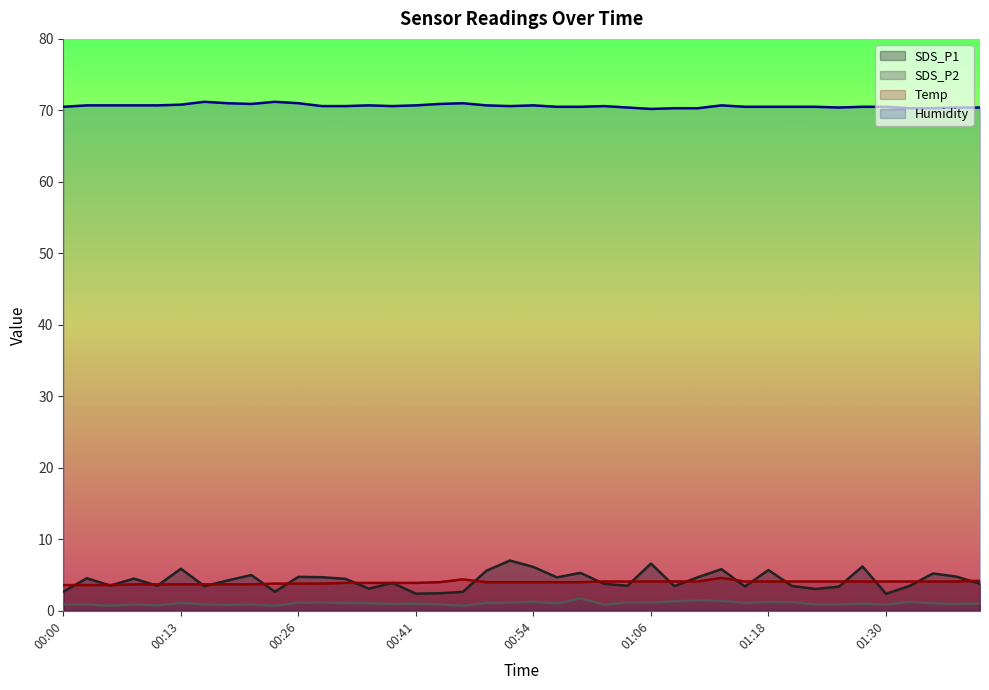

What are all the series names shown in the legend?

SDS_P1, SDS_P2, Temp, Humidity